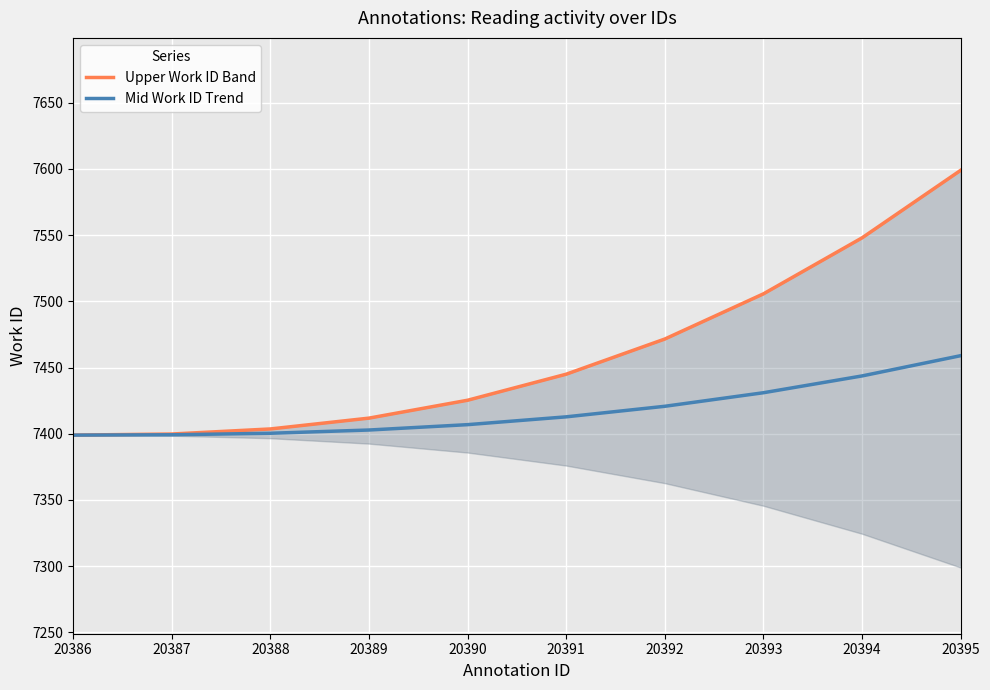

What is the highest value of the Mid Work ID Trend series?

7459.0